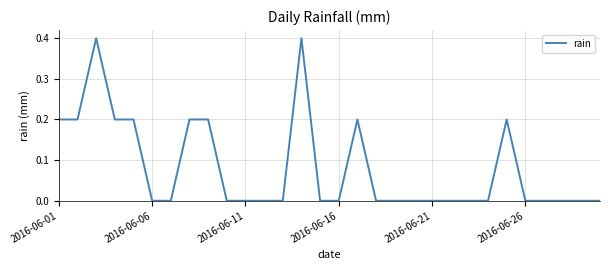

Count the number of categories in the chart.

30